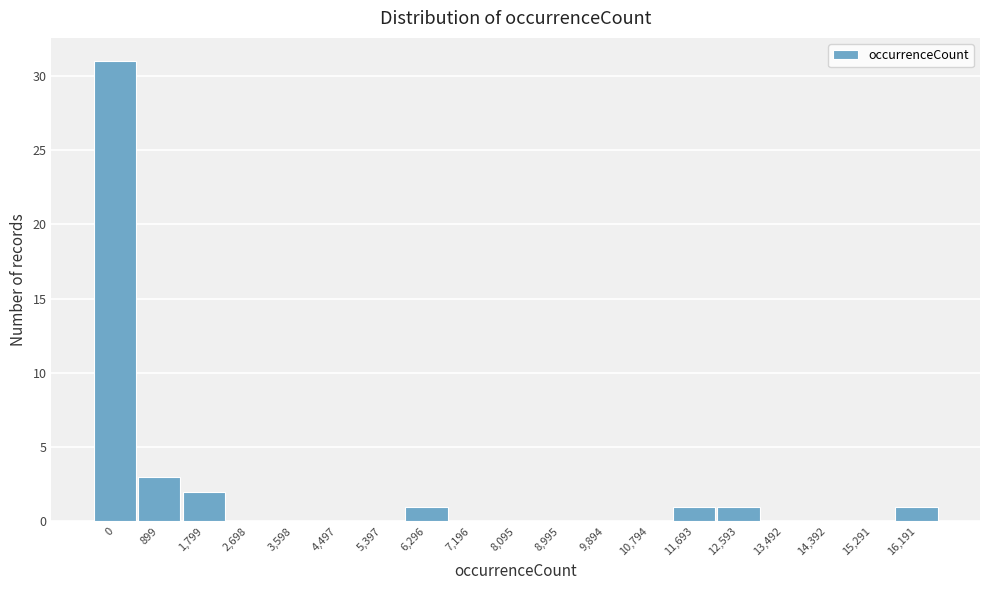

Reading right to left, extract all data points from this chart.

16,191=1	15,291=0	14,392=0	13,492=0	12,593=1	11,693=1	10,794=0	9,894=0	8,995=0	8,095=0	7,196=0	6,296=1	5,397=0	4,497=0	3,598=0	2,698=0	1,799=2	899=3	0=31